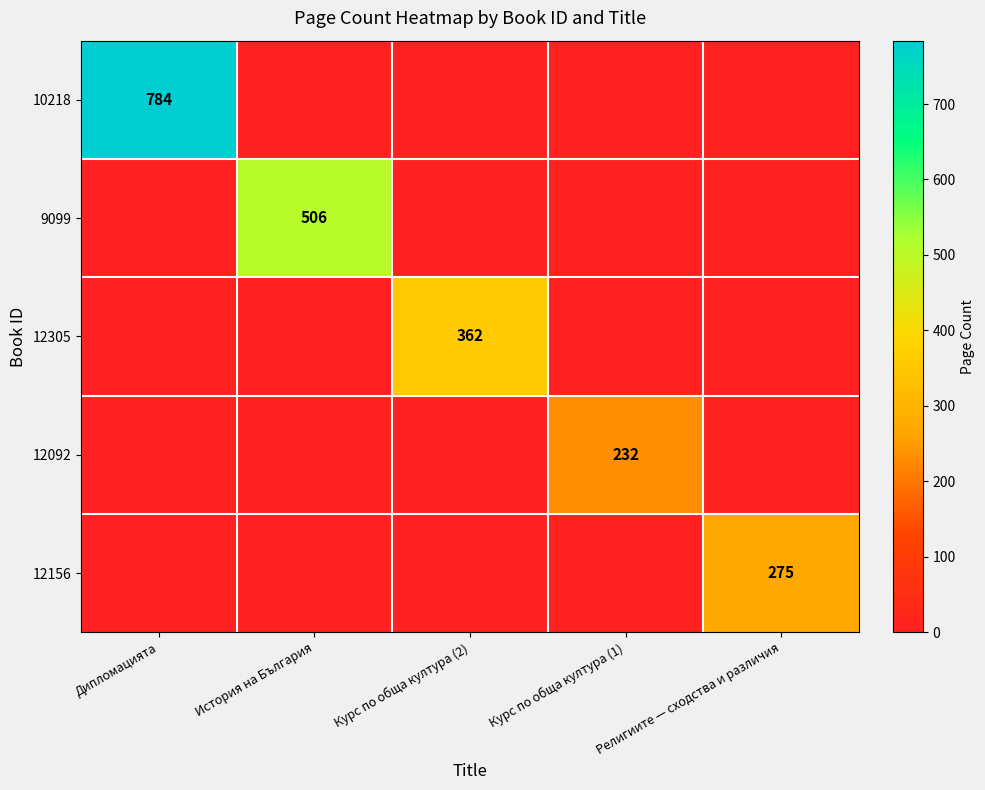

The 10218 series shows 784 at Дипломацията. True or false?

True